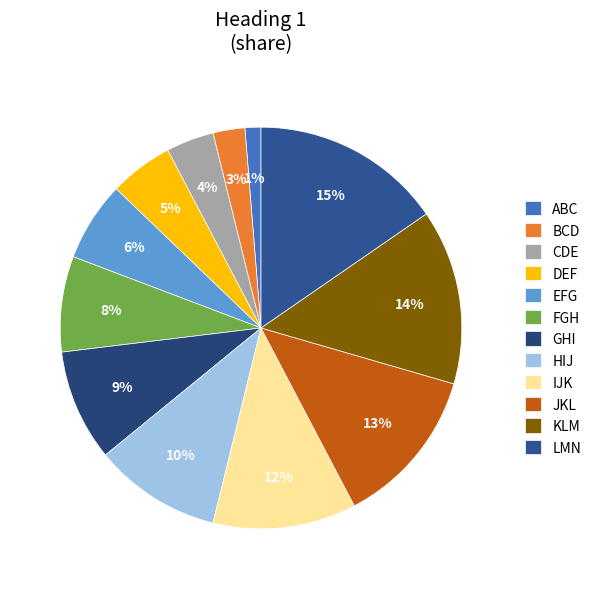

Which slice is the smallest?

ABC